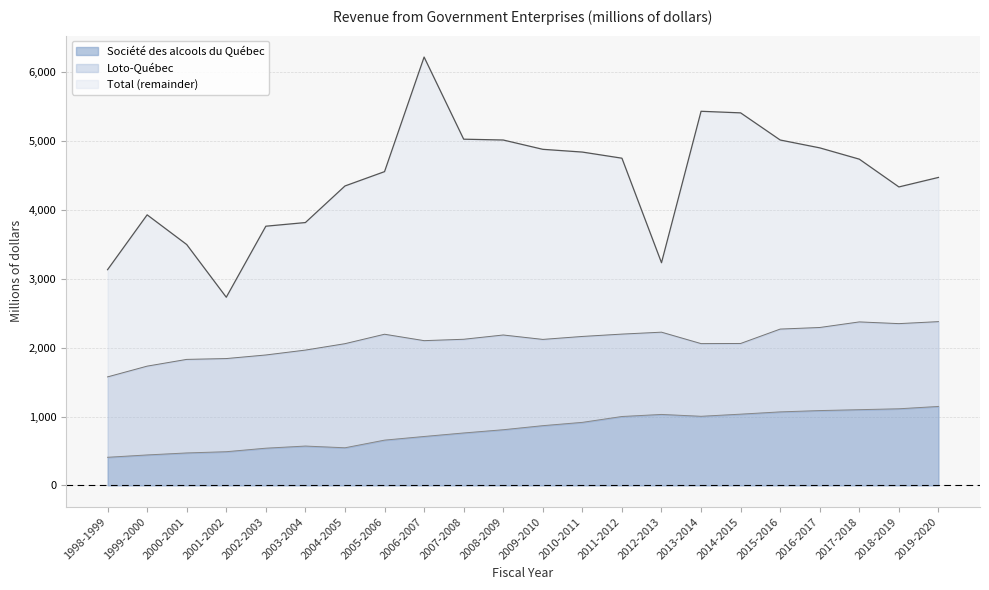

In Société des alcools du Québec, how many points are lower than both neighbors (excluding endpoints)?

2